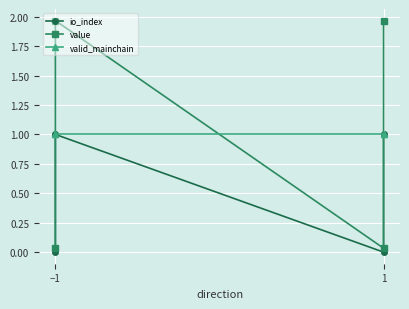

What is the difference between the maximum and second lowest values in the io_index series?

1.0